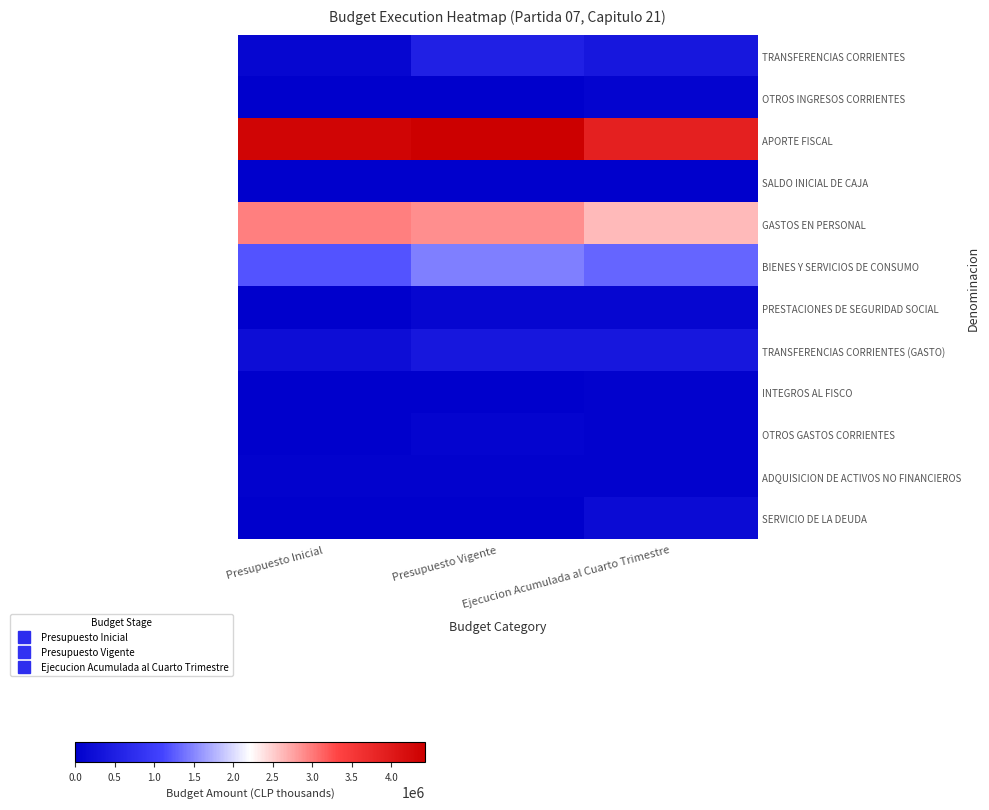

At which category is the sum across all series the highest?

Presupuesto Vigente